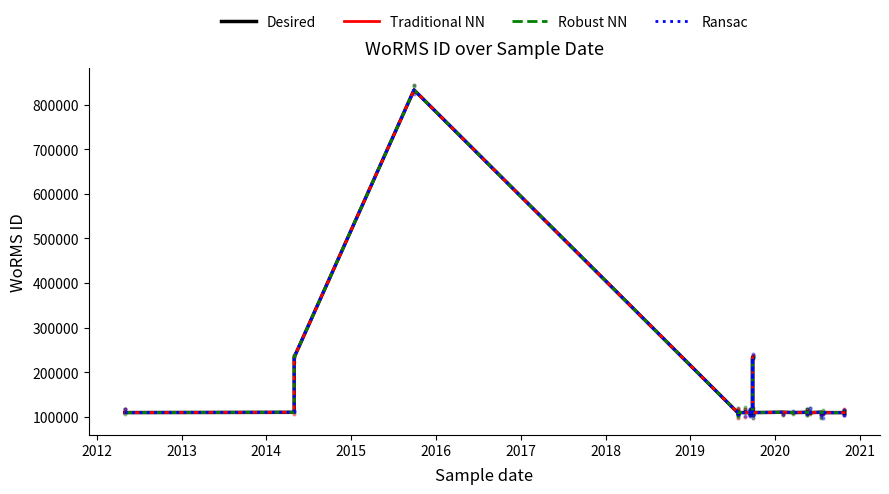

Which series has the largest total across all categories?

Desired